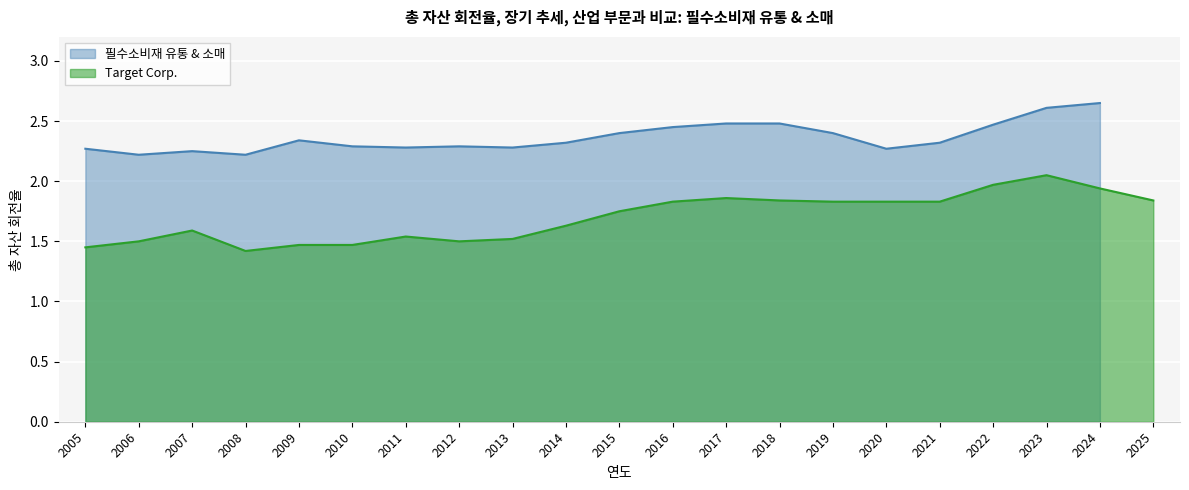

Is it true that Target Corp. equals 1.8 at 2016?

True